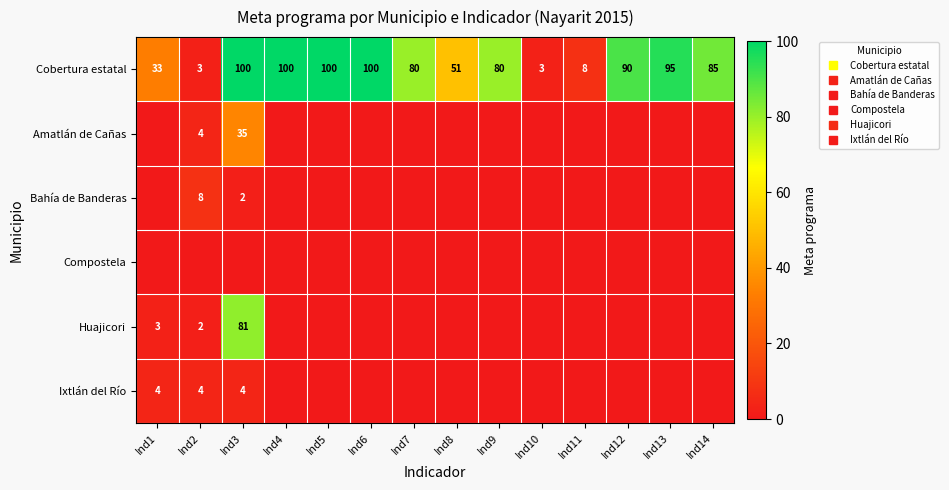

What is the difference between the second highest and second lowest values in the Bahía de Banderas series?

2.0